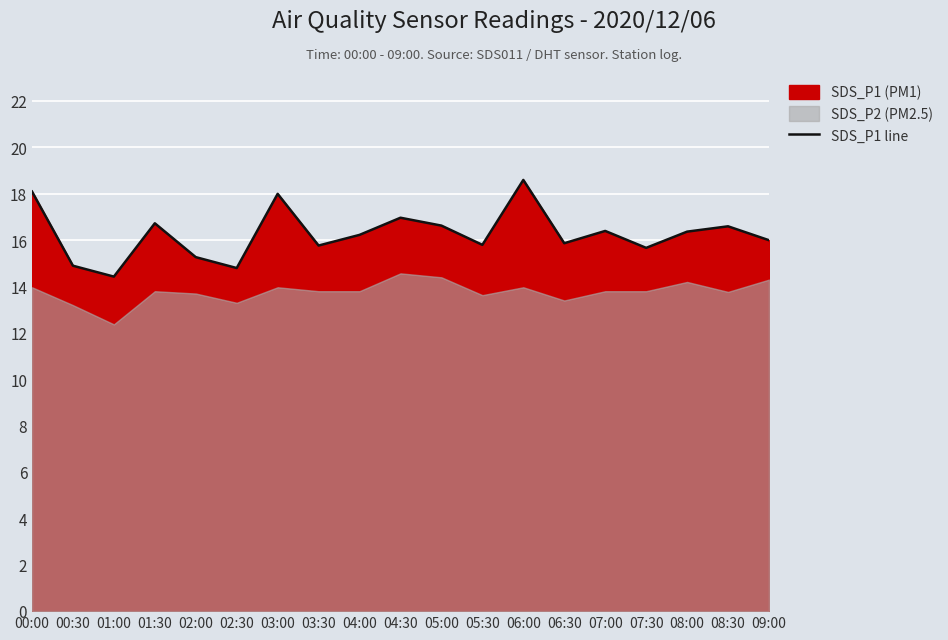

Does the chart display data point markers on the line(s)?

No